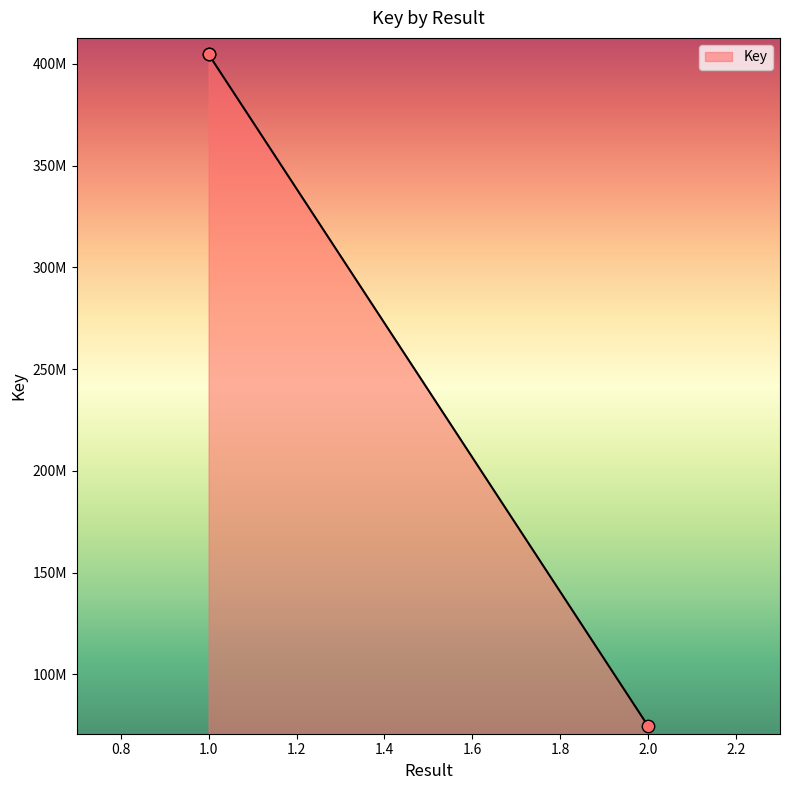

Approximately how many times larger is the value at 1 compared to 1?

1.0